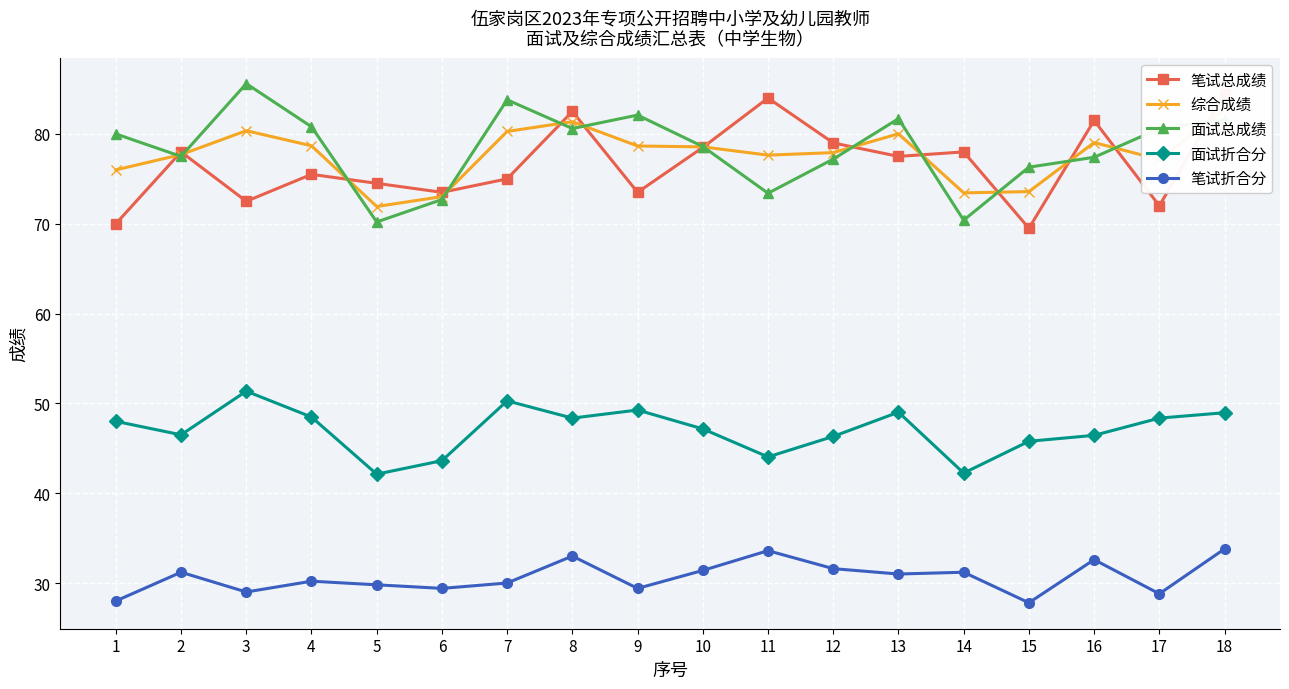

The value of 面试总成绩 at 8 is 123.0. True or false?

False